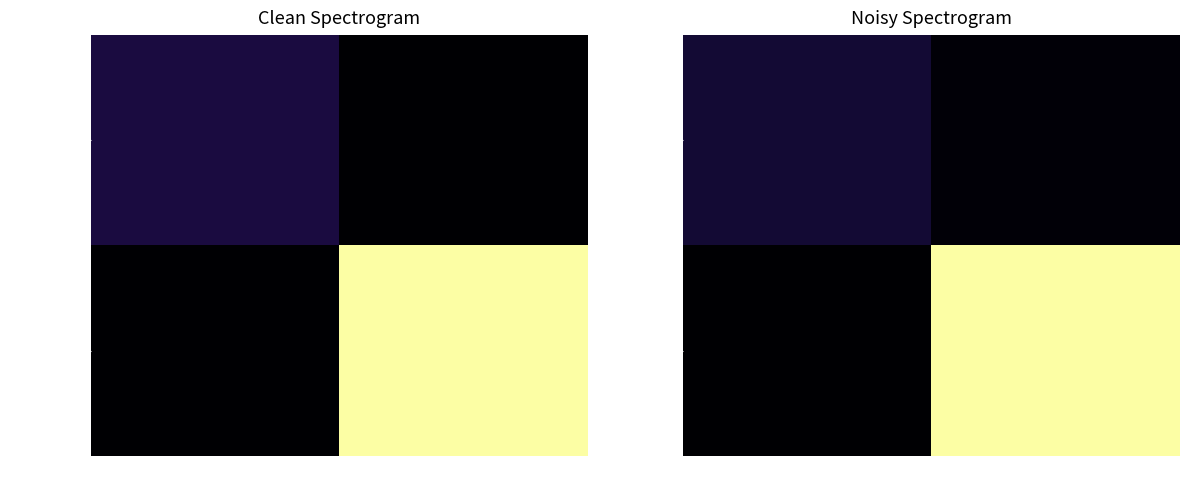

At which category is the sum across all series the highest?

1